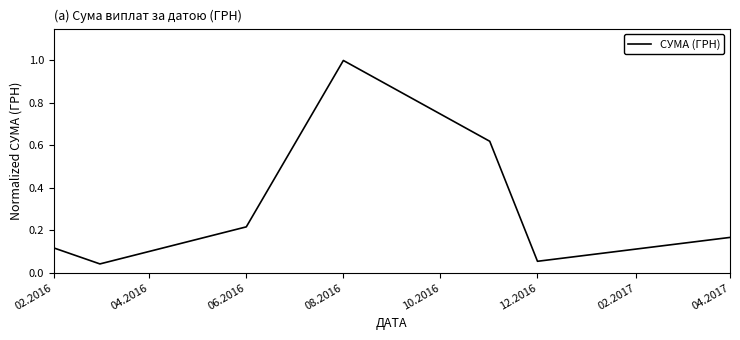

How many interior local peaks (higher than both neighbors) does the data have?

1